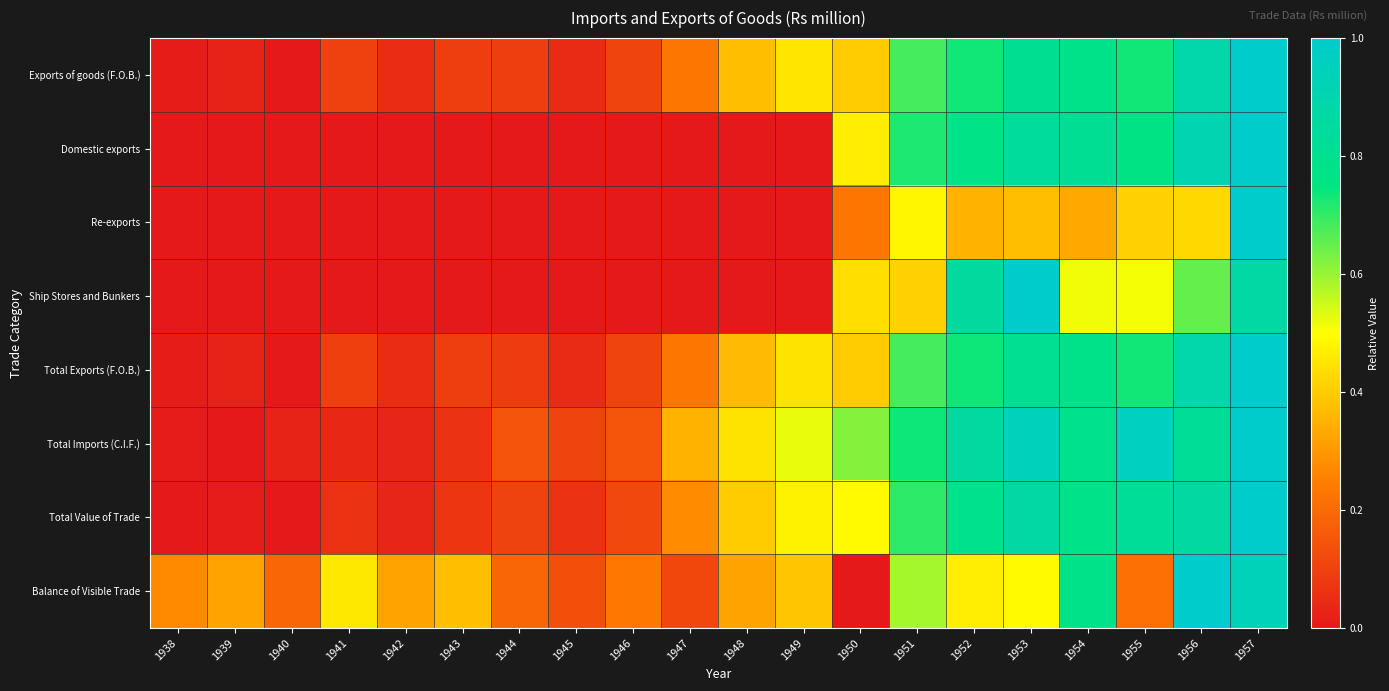

What is the maximum value shown in the chart?

1.0